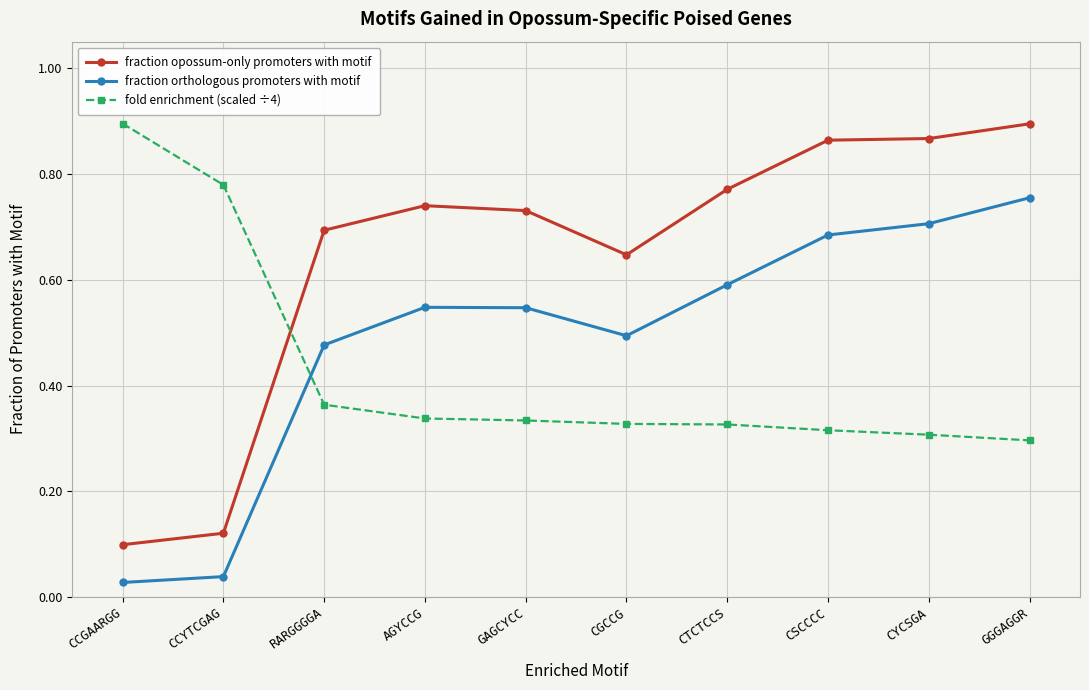

How many times do fold enrichment (scaled ÷4) and fraction opossum-only promoters with motif cross each other?

1